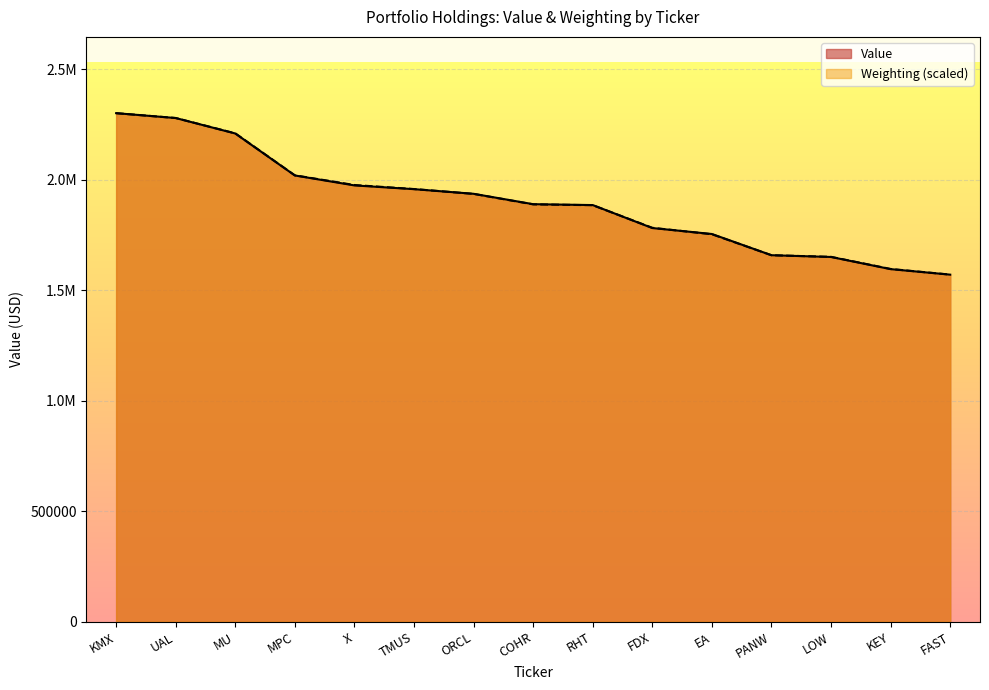

The Weighting series shows 1885447.6 at RHT. True or false?

True